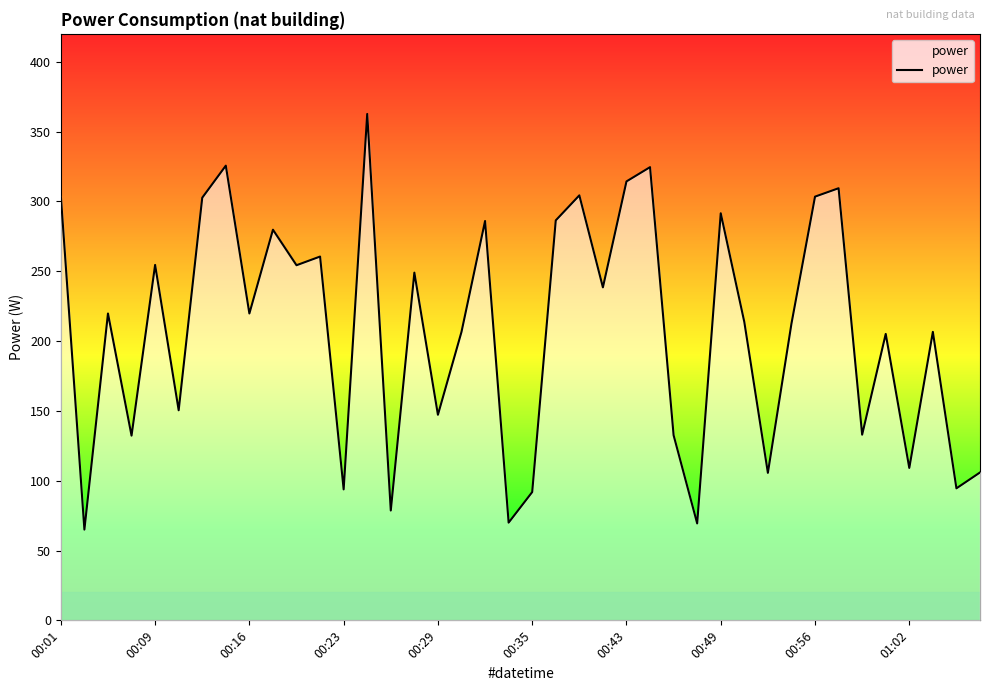

What is the greatest value displayed?

362.6